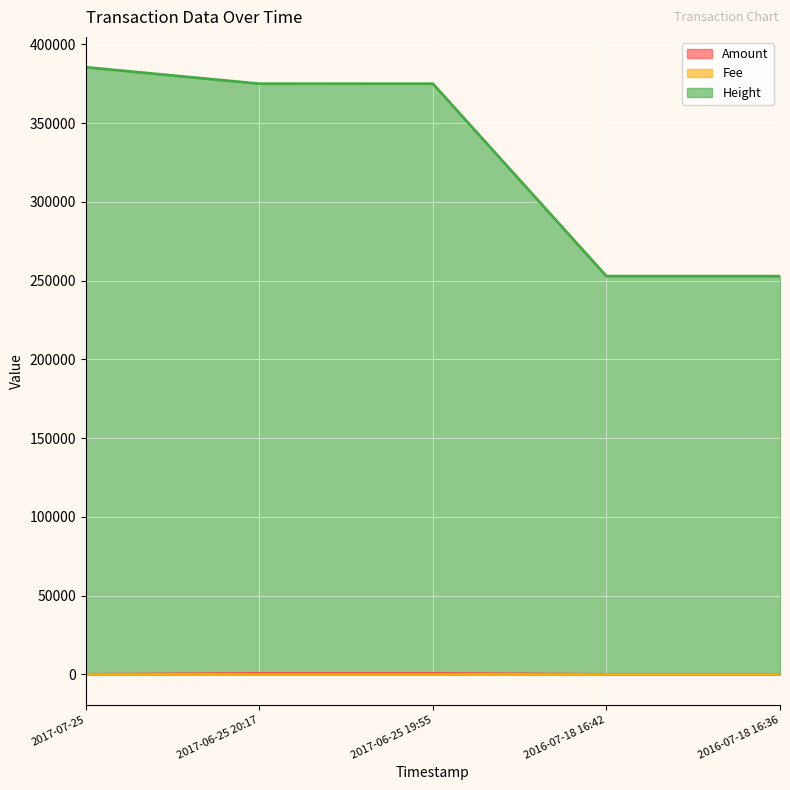

Which has a higher value, 2017-06-25 20:17 or 2017-06-25 19:55?

2017-06-25 19:55